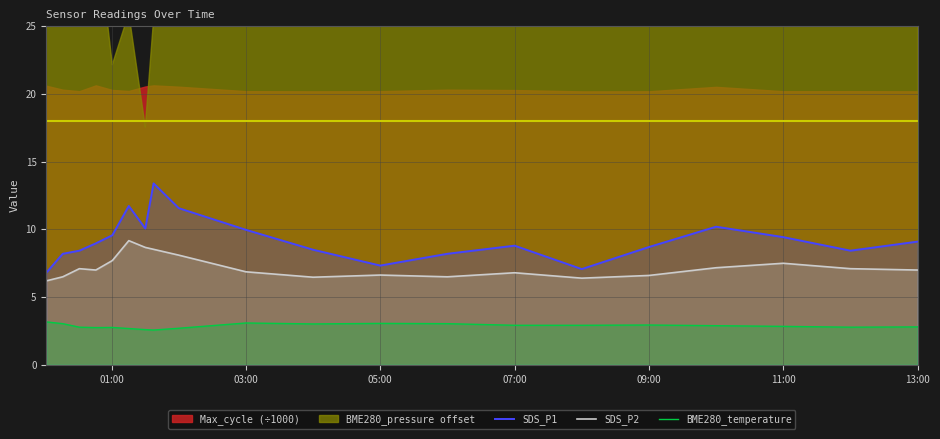

True or false: SDS_P1 and SDS_P2 cross at least once.

False